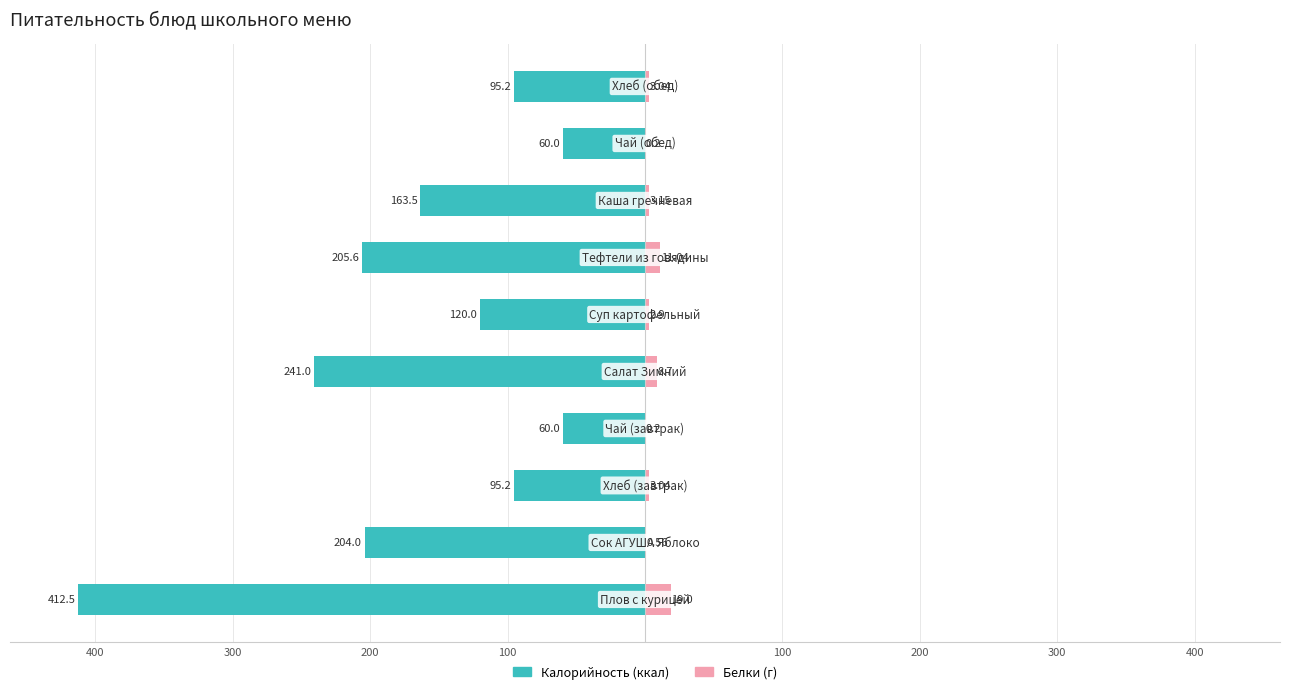

What is the maximum value for Калорийность?

-60.0